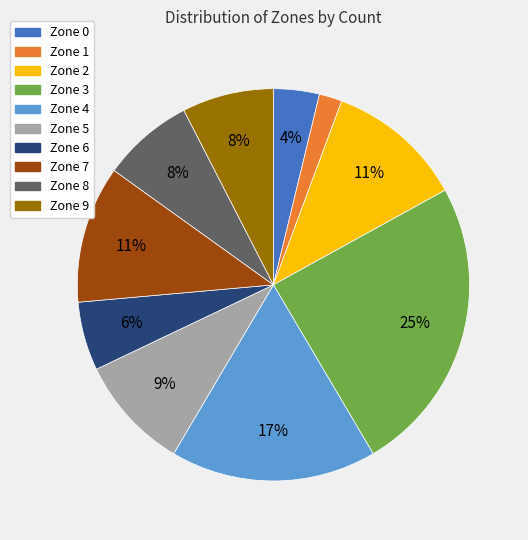

Does Zone 1 represent more than half of the total?

No